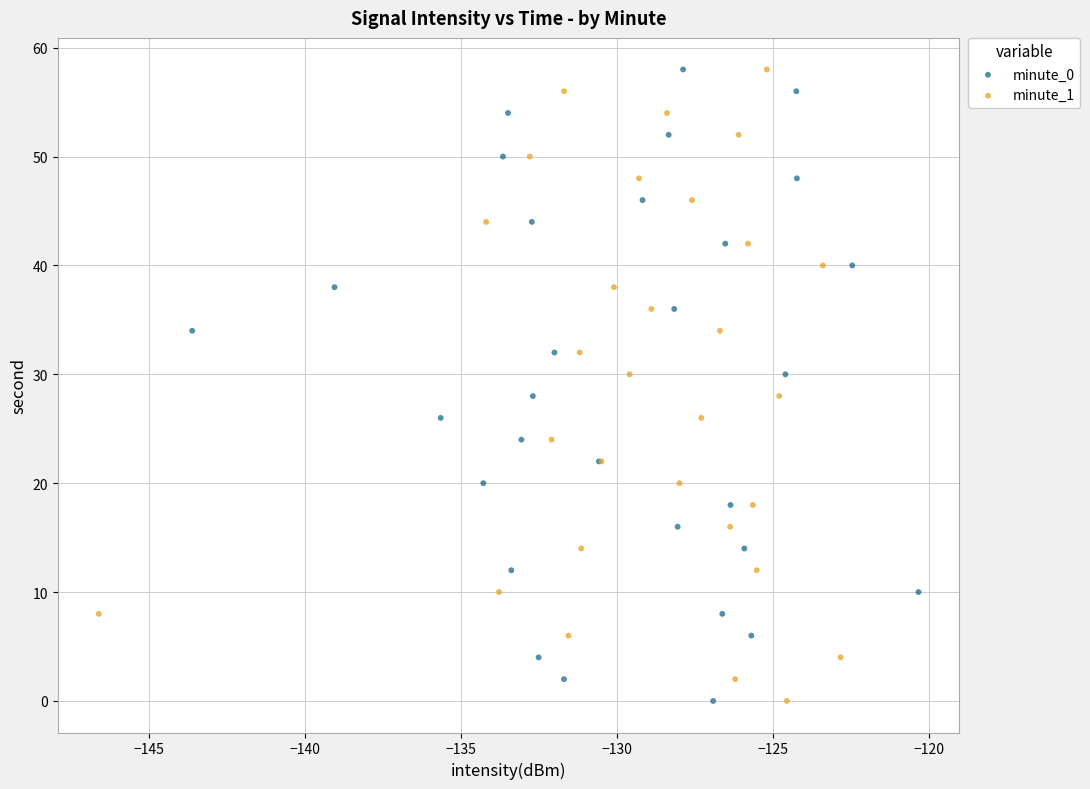

What are all the series names shown in the legend?

minute_0, minute_1